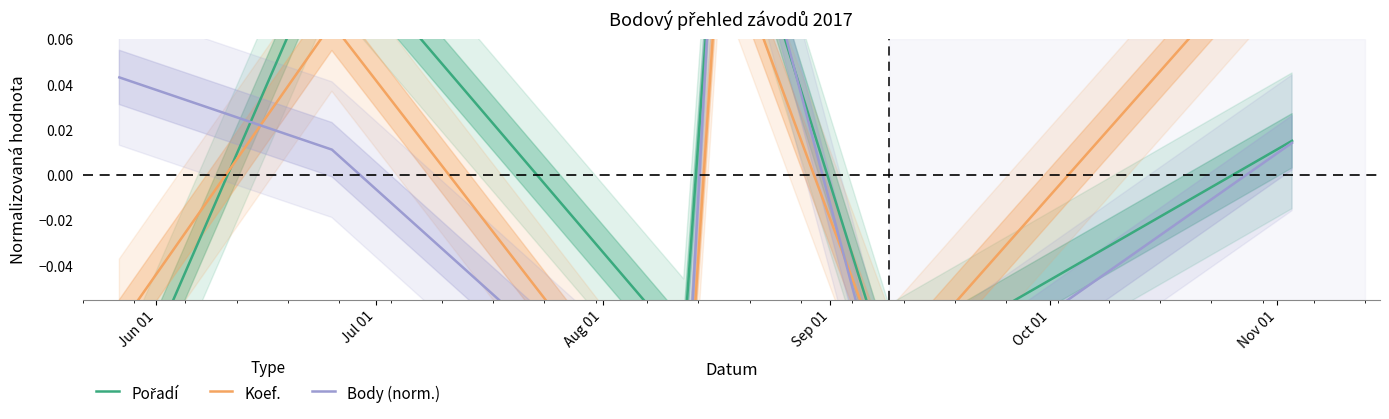

What is the label of the 6th point from the right?

Jun 01